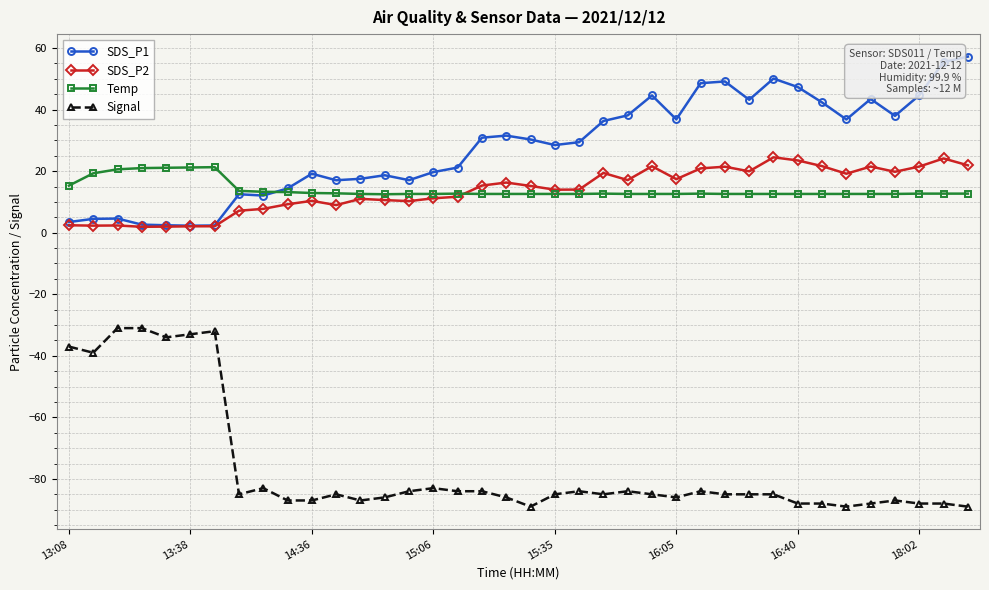

Is this an area chart (filled region under the line)?

No